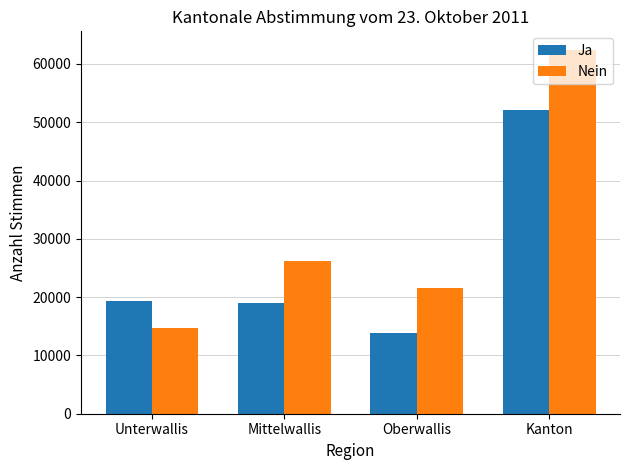

What value does the Nein series have at Kanton?

62465